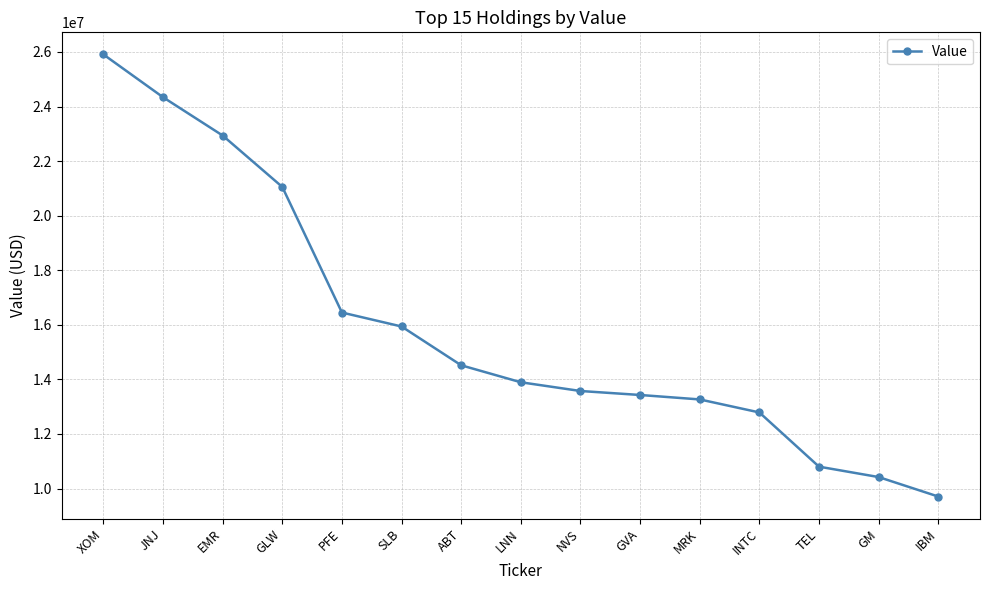

What is the sum of all values?

239020000